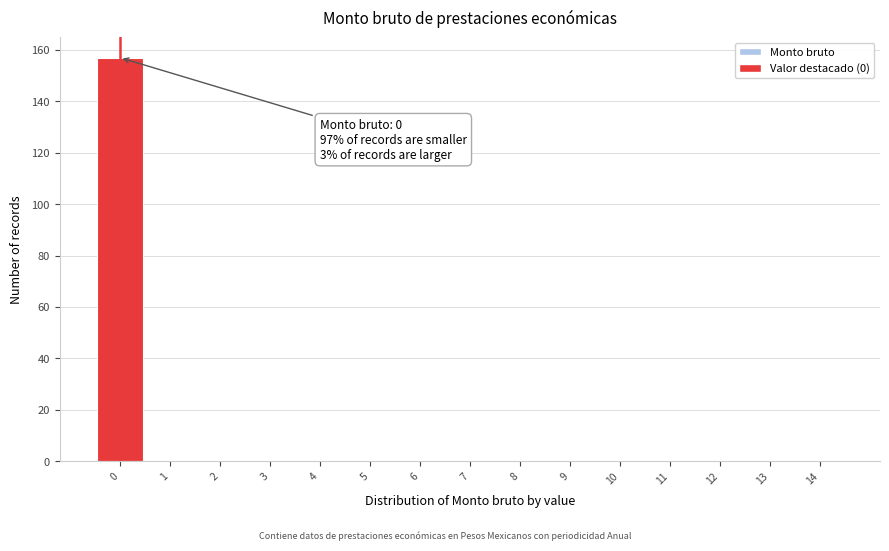

Which range on the x-axis has the tallest bar?

-0.5 to 0.5